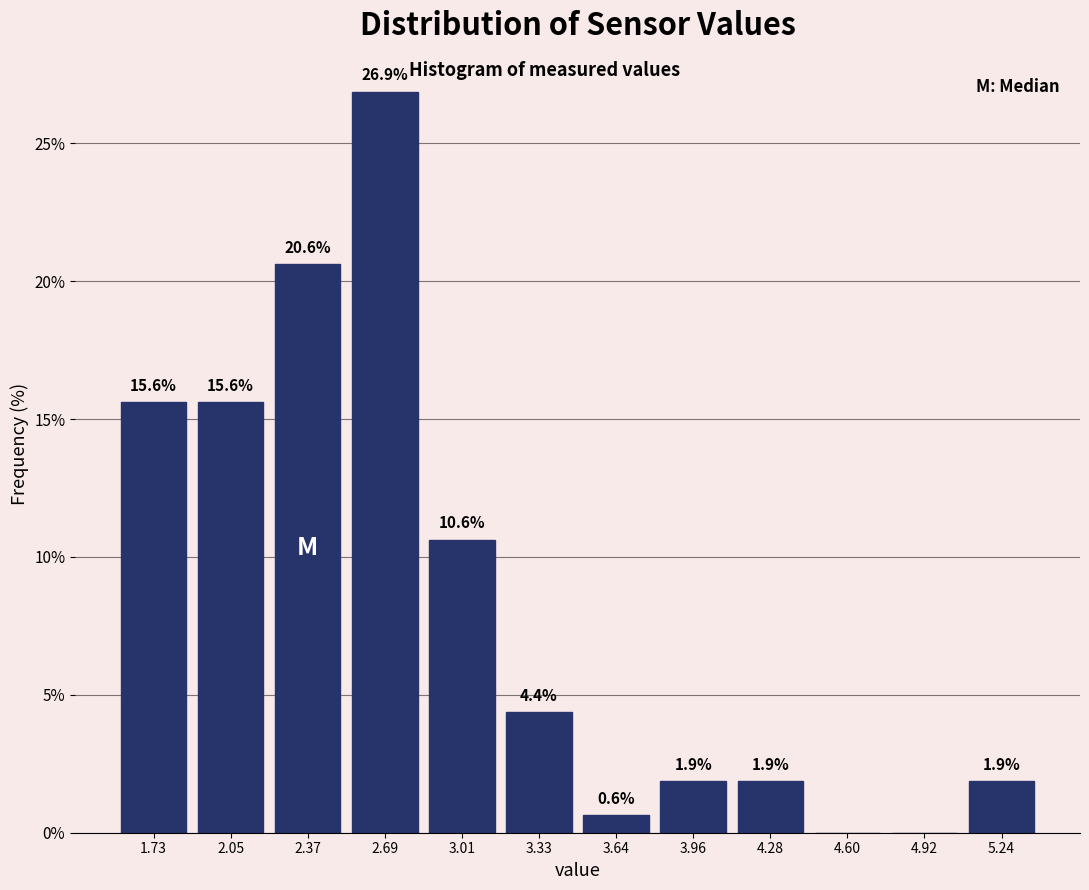

Over which range of the x-axis is the bar tallest?

2.55 to 2.85